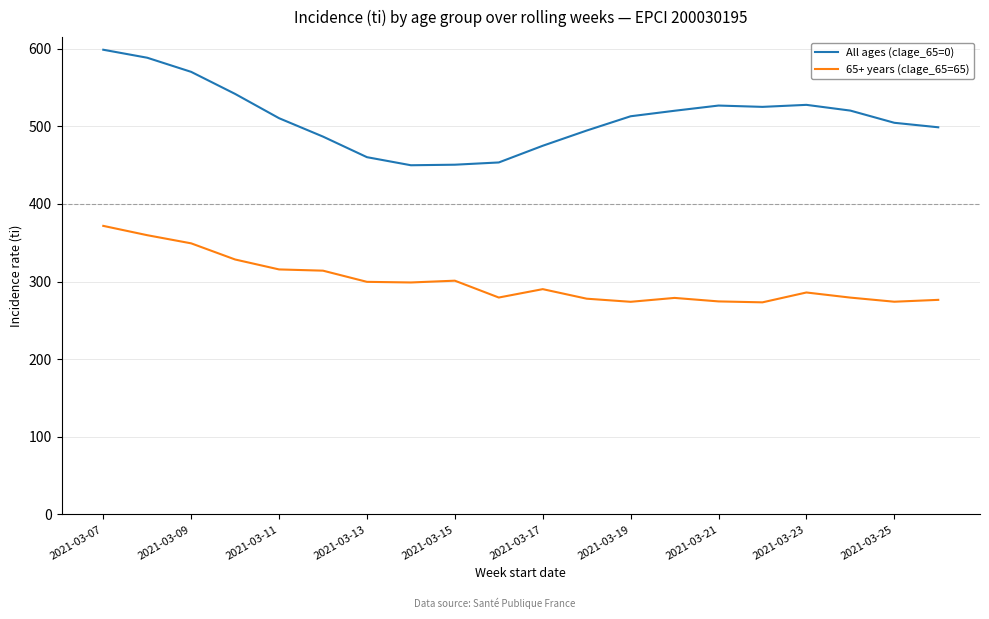

What is the lowest value of the All ages (clage_65=0) series?

449.9